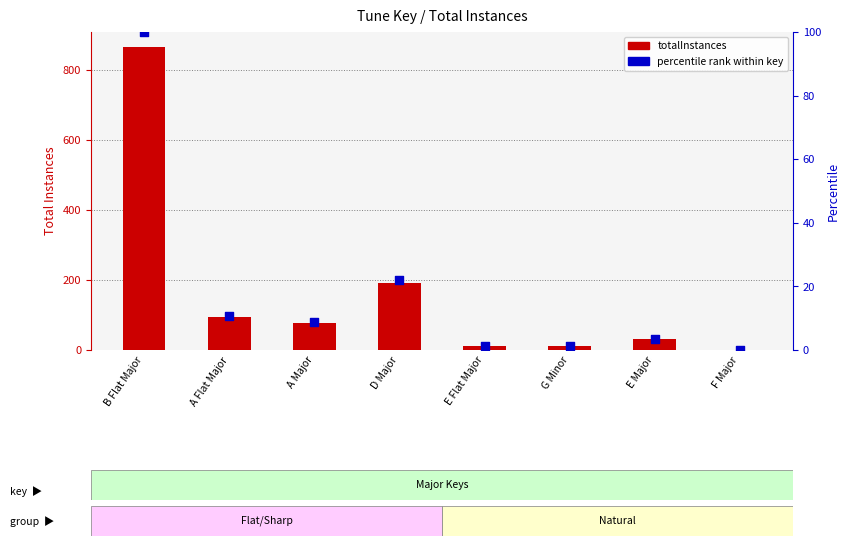

Which series reaches the maximum Y coordinate?

totalInstances